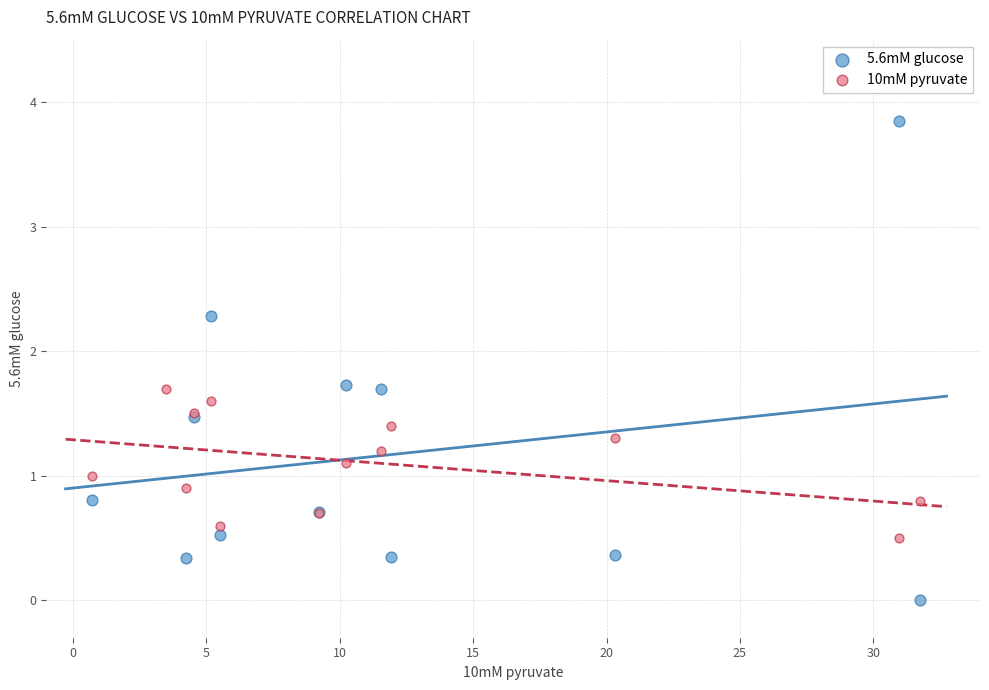

Which series has the largest Y range (max minus min)?

5.6mM glucose